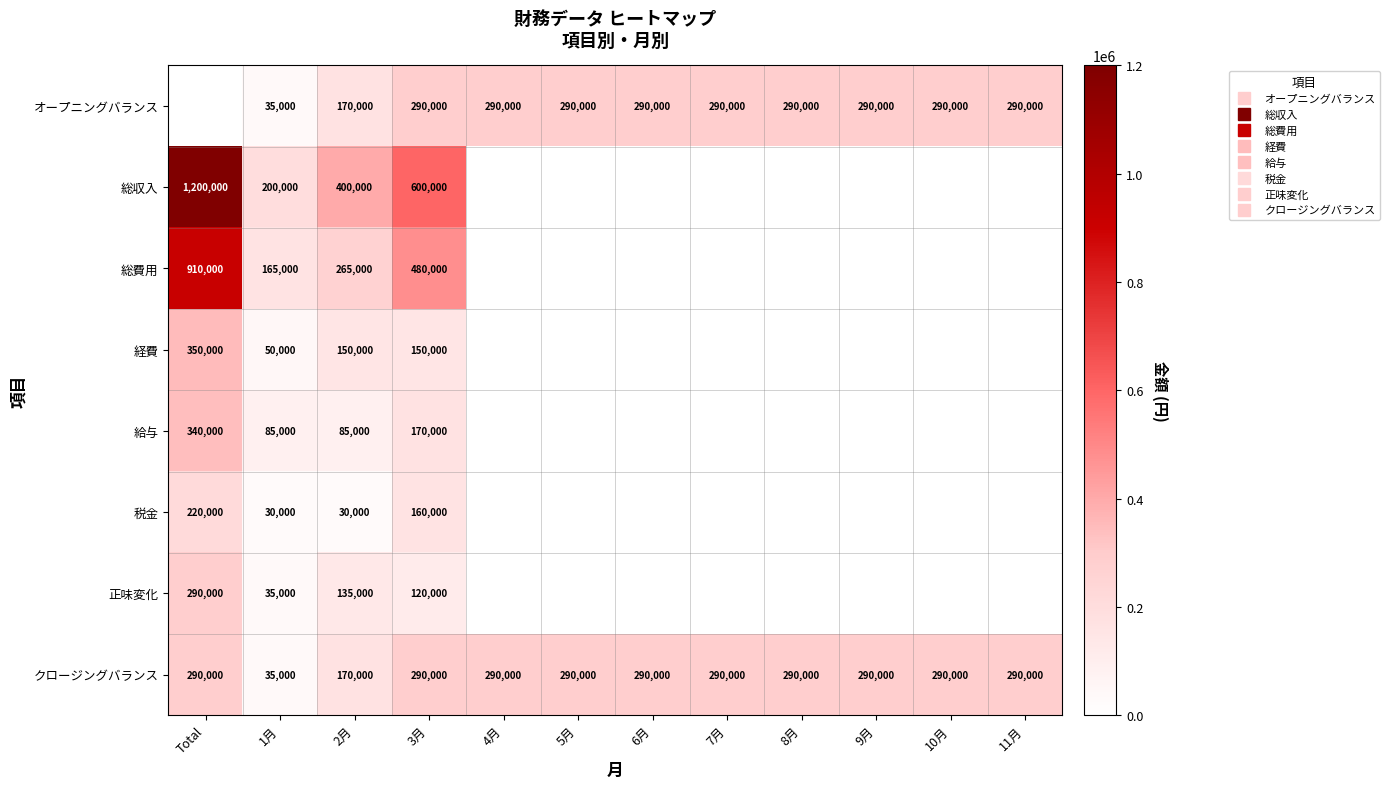

At which label is 総収入 closest to 600000?

3月